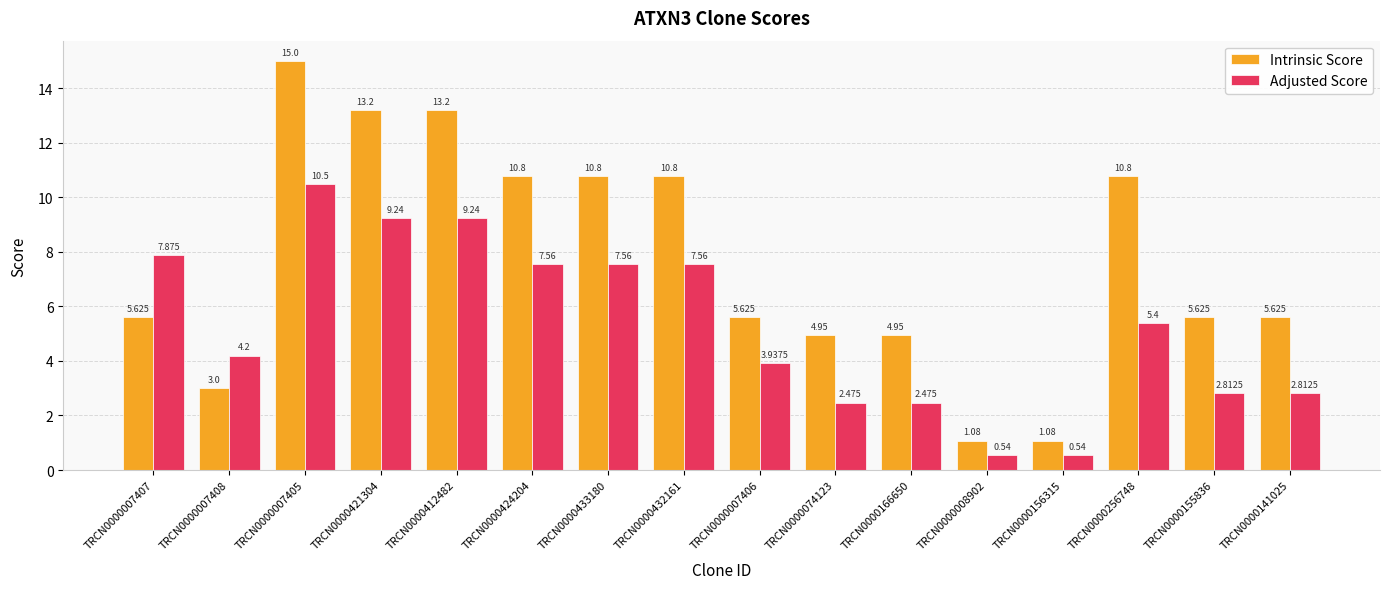

Which series has the largest total across all categories?

Intrinsic Score